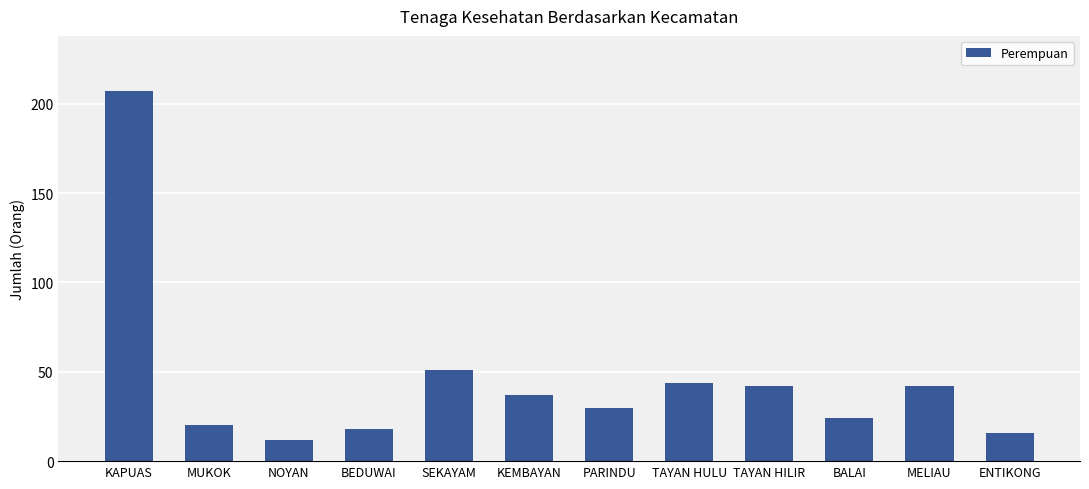

What position from the left is SEKAYAM?

5